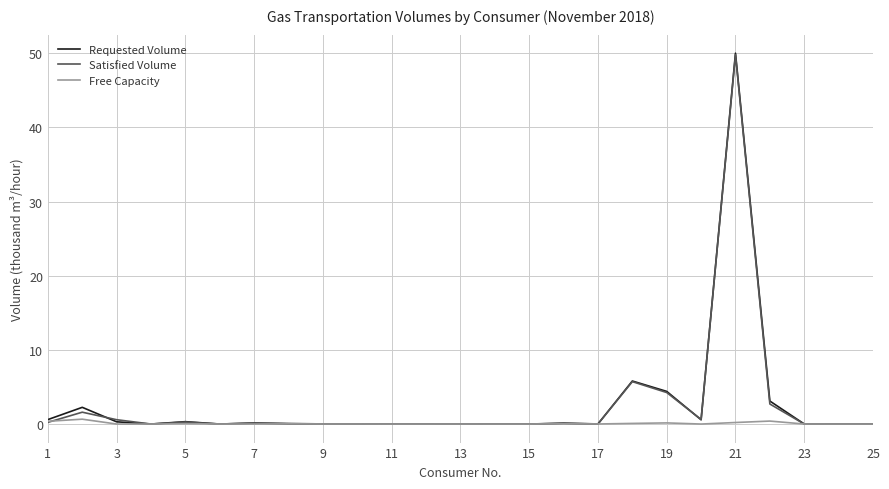

What are all the series names shown in the legend?

Requested Volume, Satisfied Volume, Free Capacity